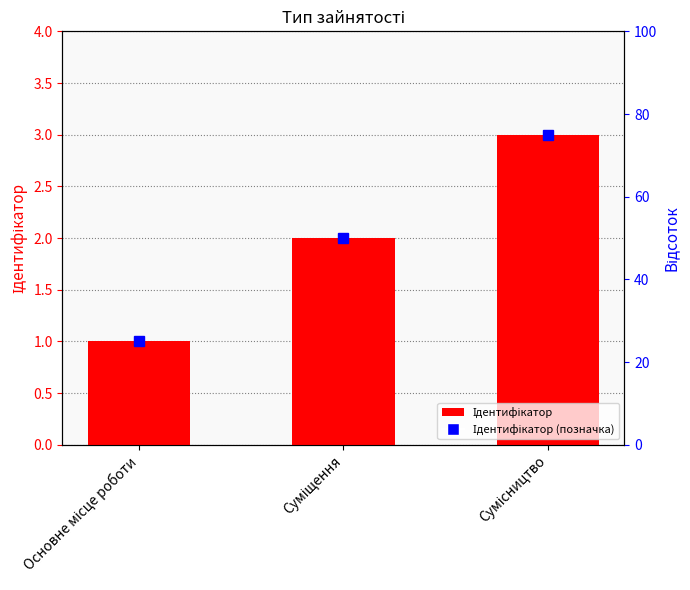

How many values are between 1 and 3?

3